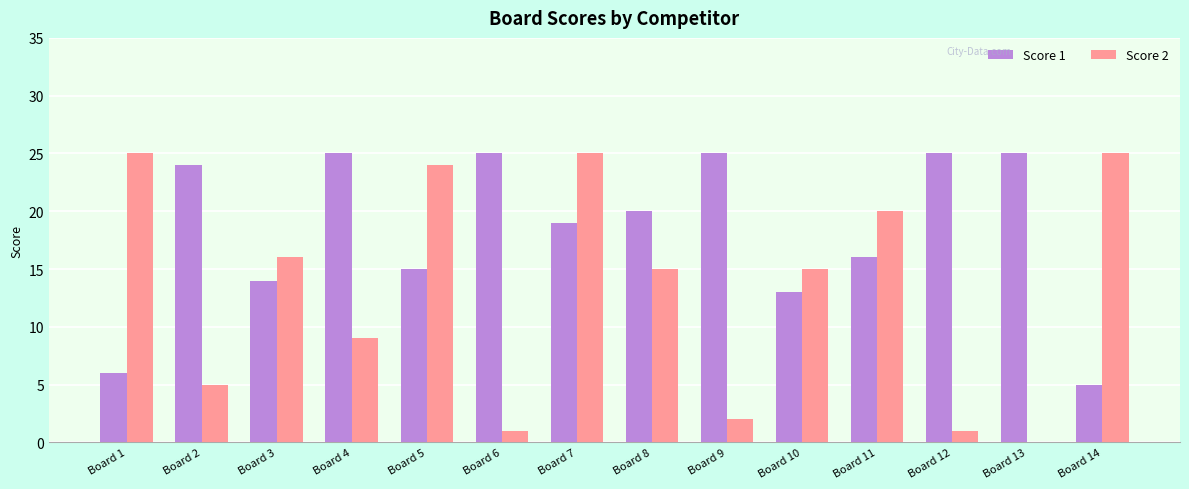

Does the chart contain stacked bars?

No